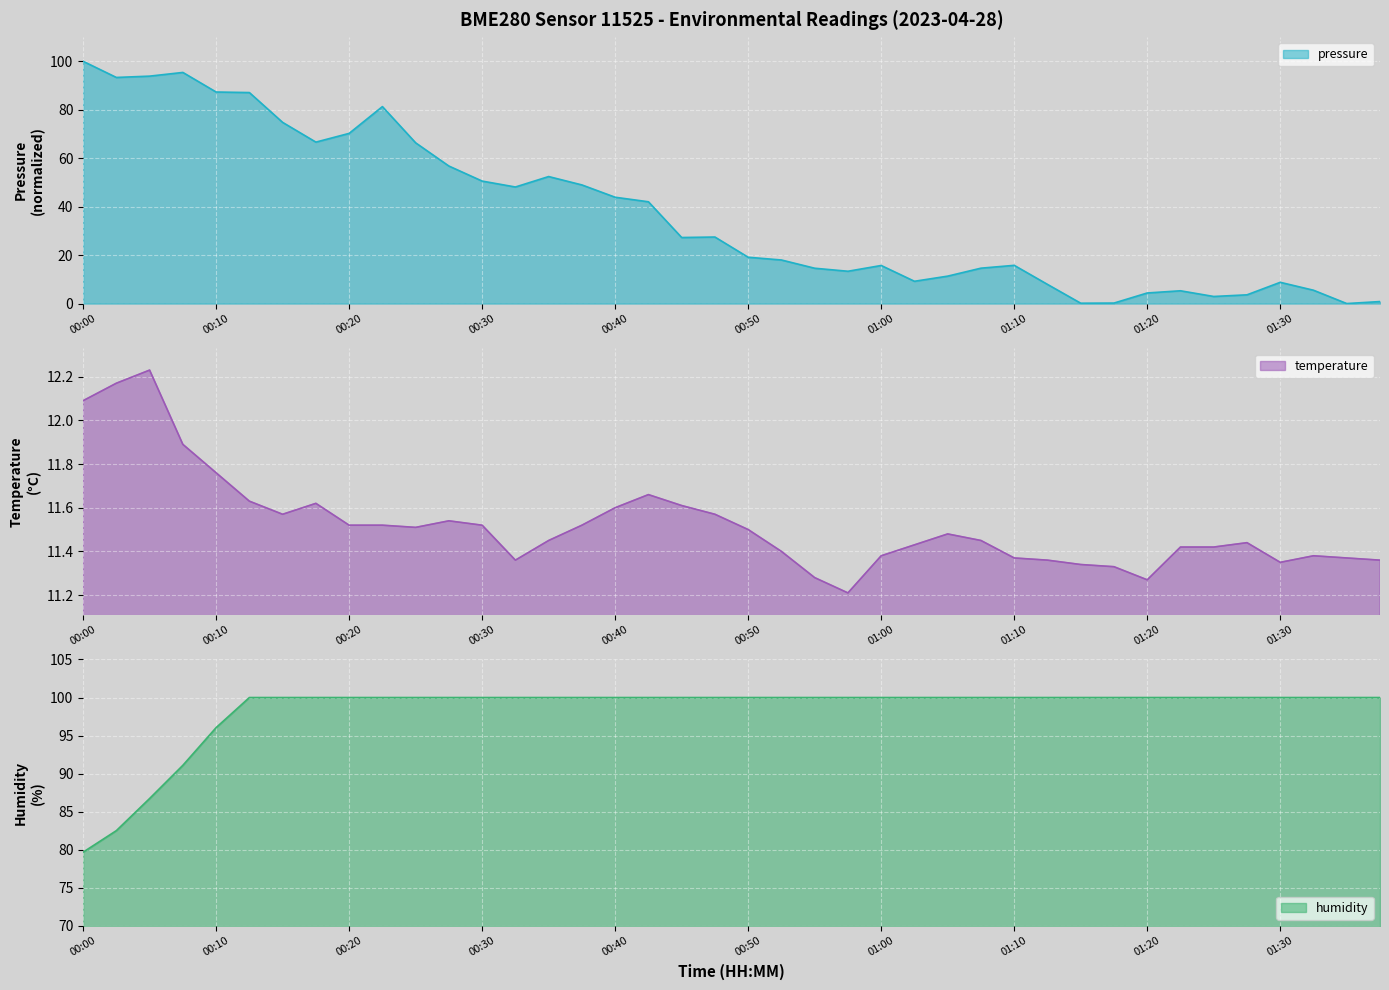

What are all the series names shown in the legend?

pressure, temperature, humidity